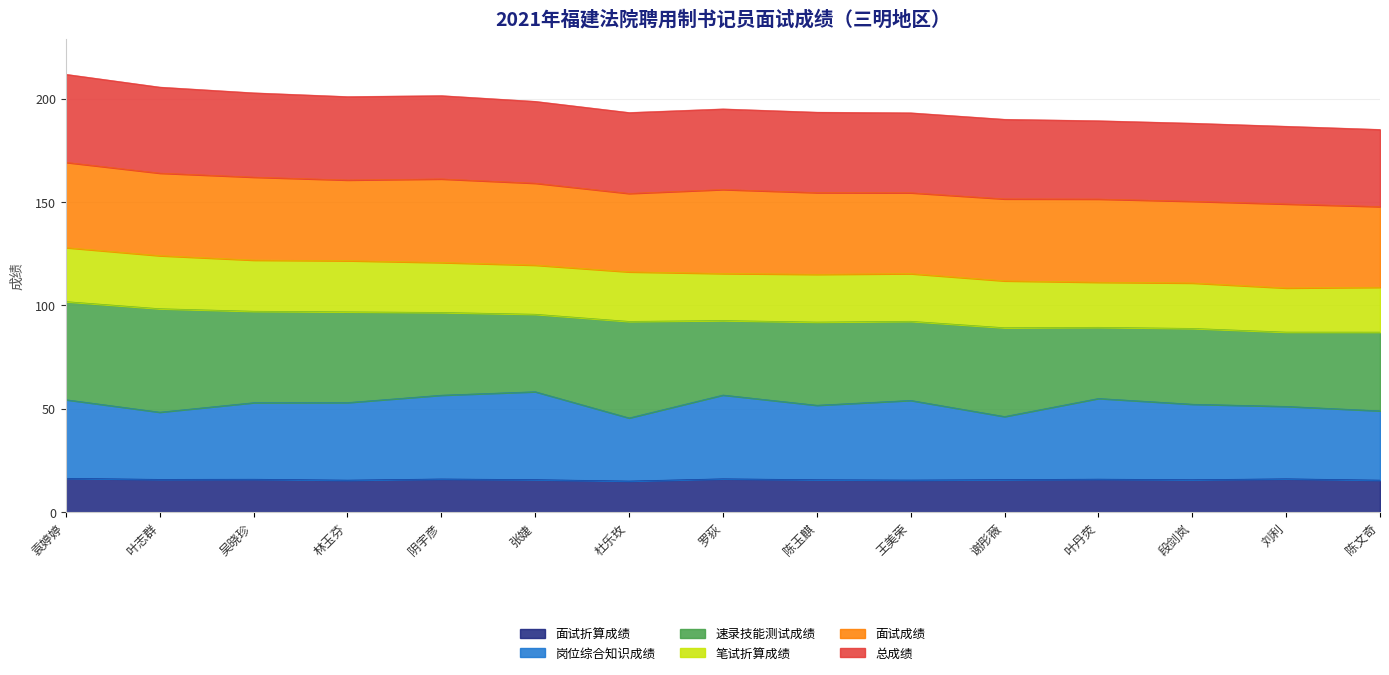

Is the value of 总成绩 at 王美荣 greater than the value of 岗位综合知识成绩 at 叶志群?

Yes